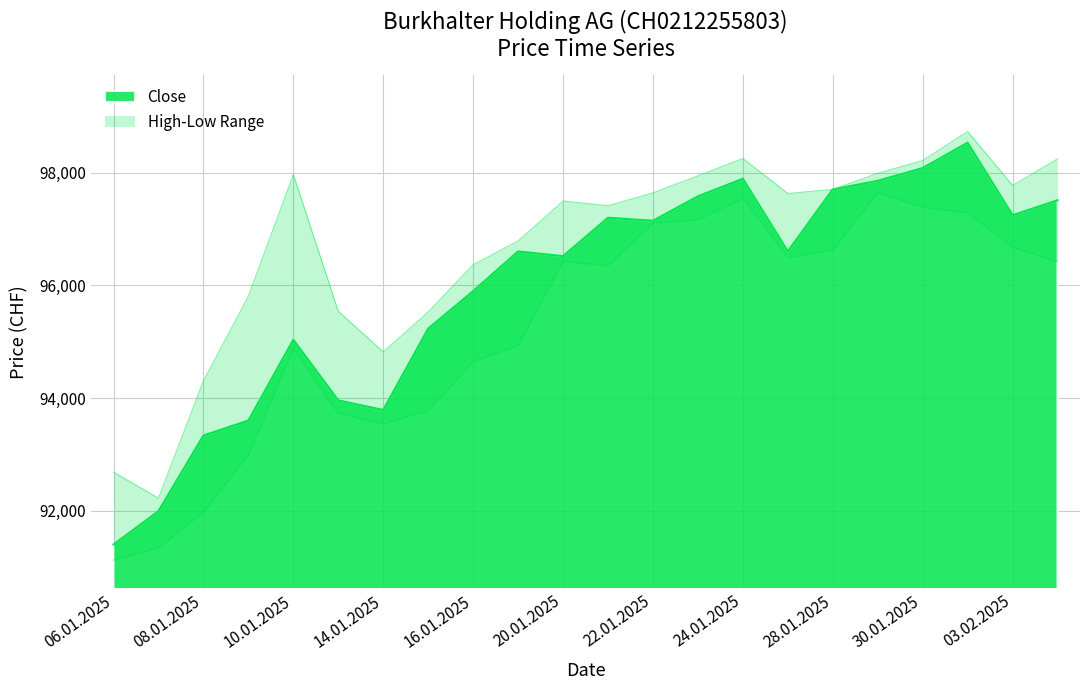

Which series changed the most between 10.01.2025 and 27.01.2025?

Low